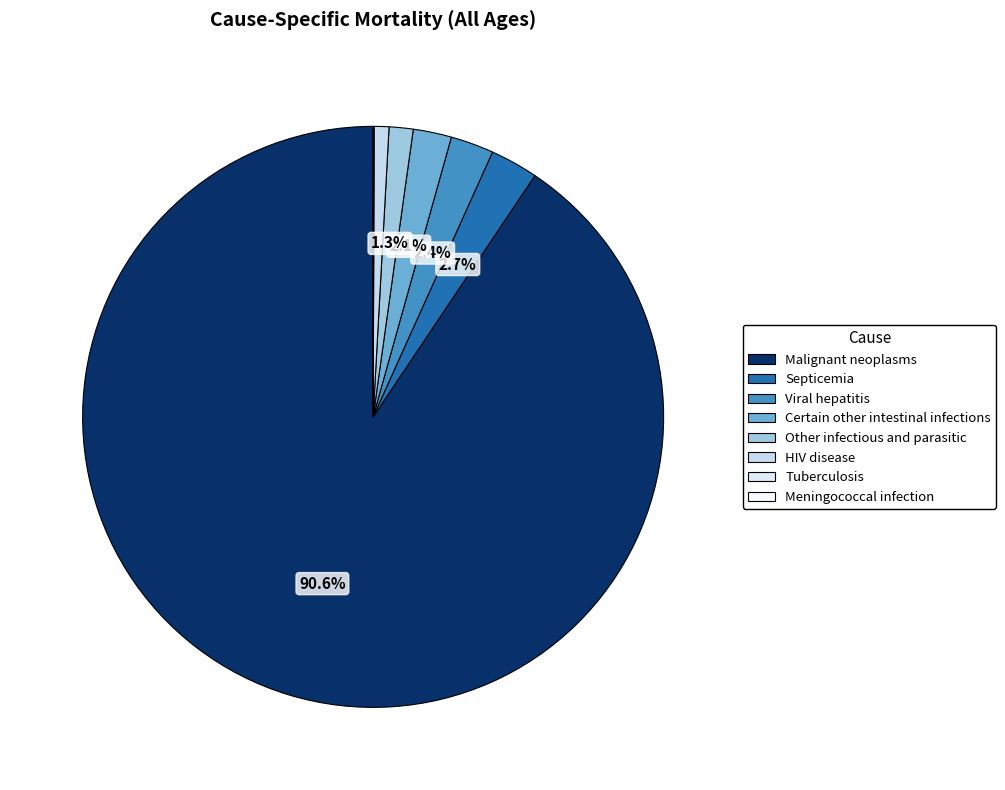

Which category has the smallest portion of the pie?

Meningococcal infection